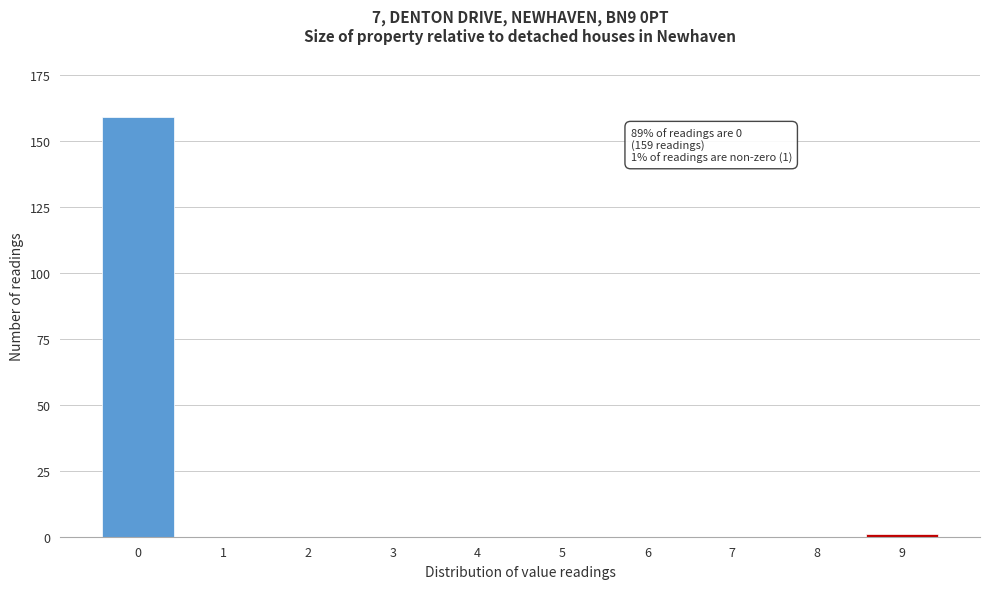

Reading right to left, extract all data points from this chart.

9=1	8=0	7=0	6=0	5=0	4=0	3=0	2=0	1=0	0=159